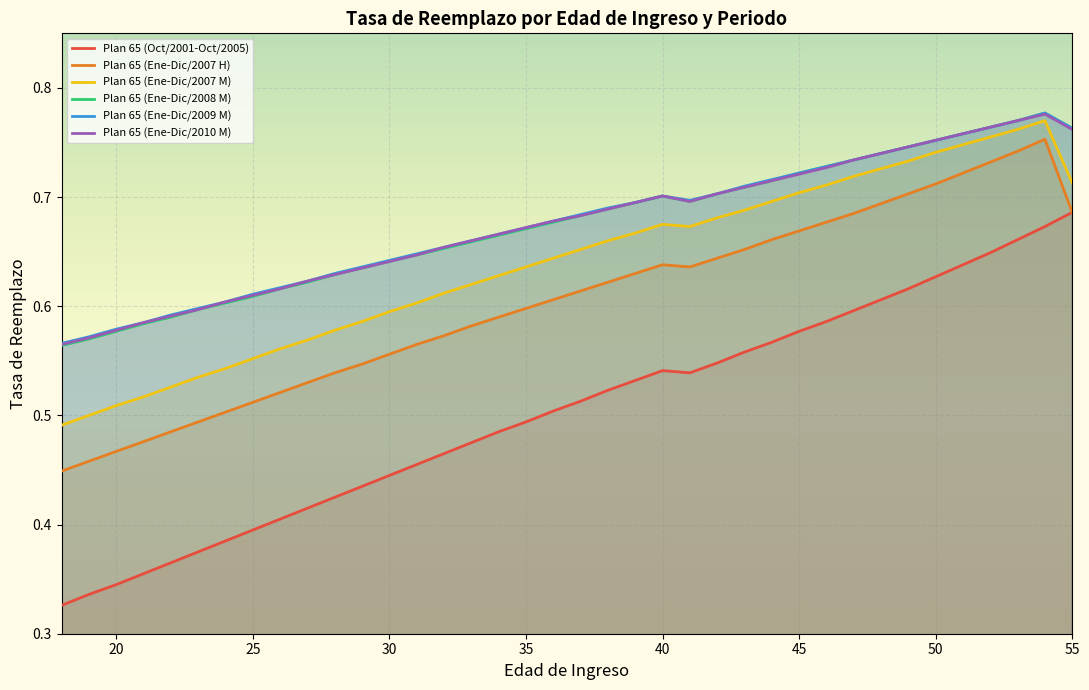

Count the number of categories in the chart.

38